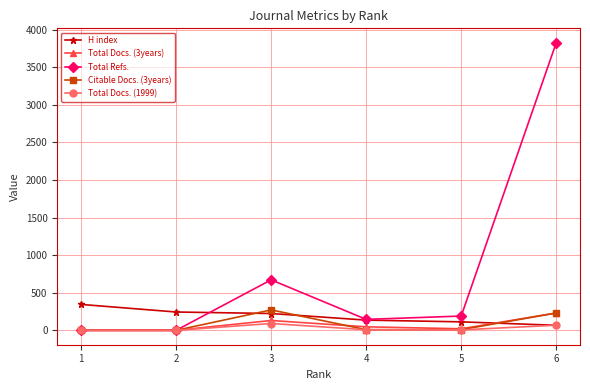

Which series changed the most between 1 and 3?

Total Refs.